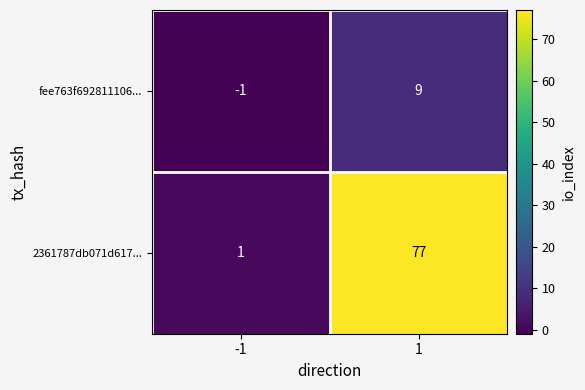

What is the smallest value displayed?

-1